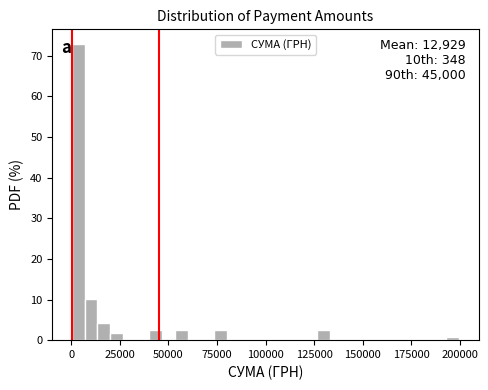

Around what value on the x-axis is the tallest bar? Give the approximate position of its centre, as read against the axis.

5000